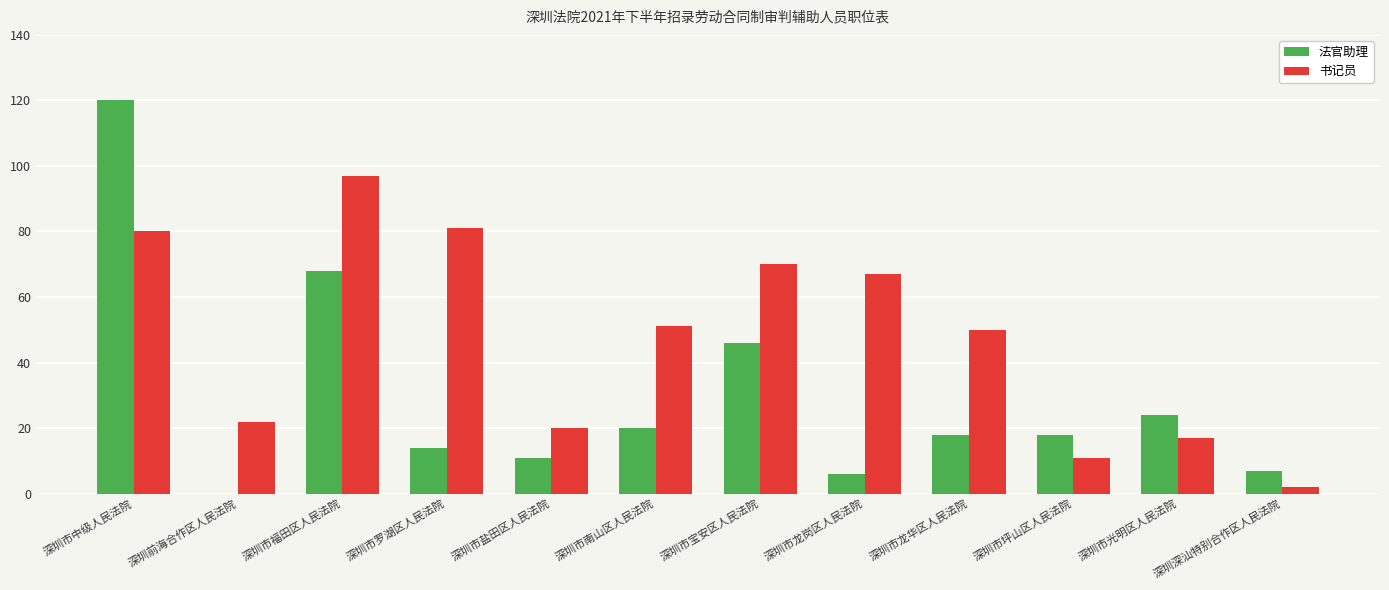

What is the total value across all series at 深圳市中级人民法院?

200